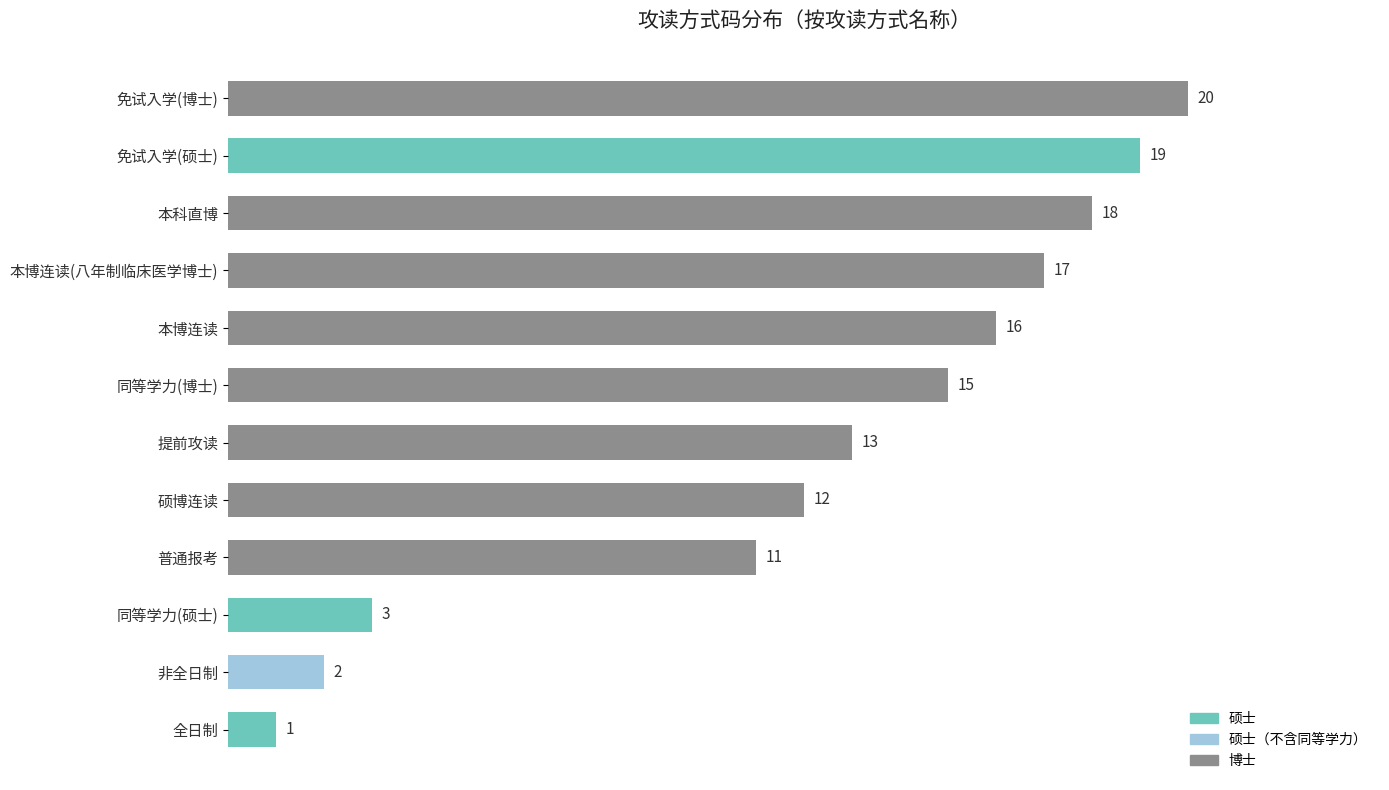

Where is the data nearest to the value 10?

普通报考